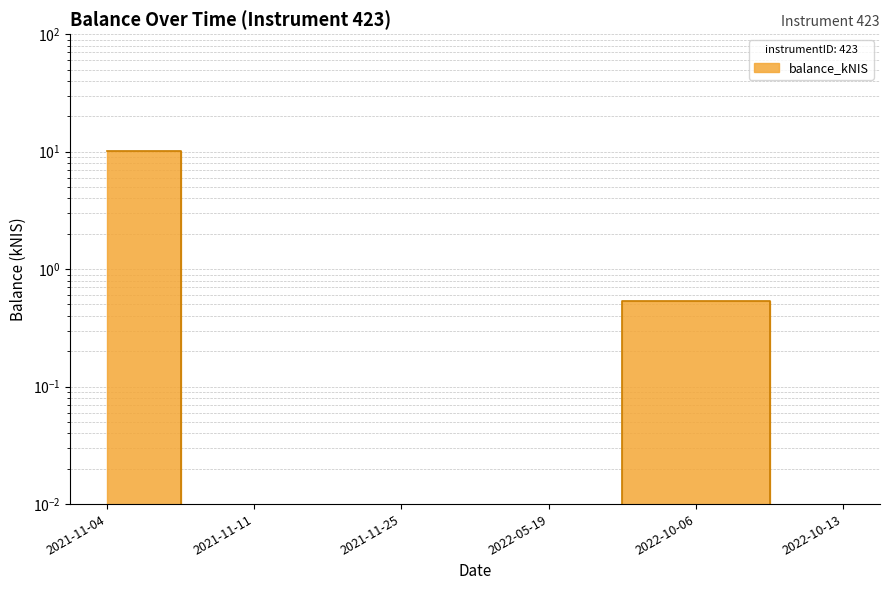

Does the chart have visible grid lines?

Yes